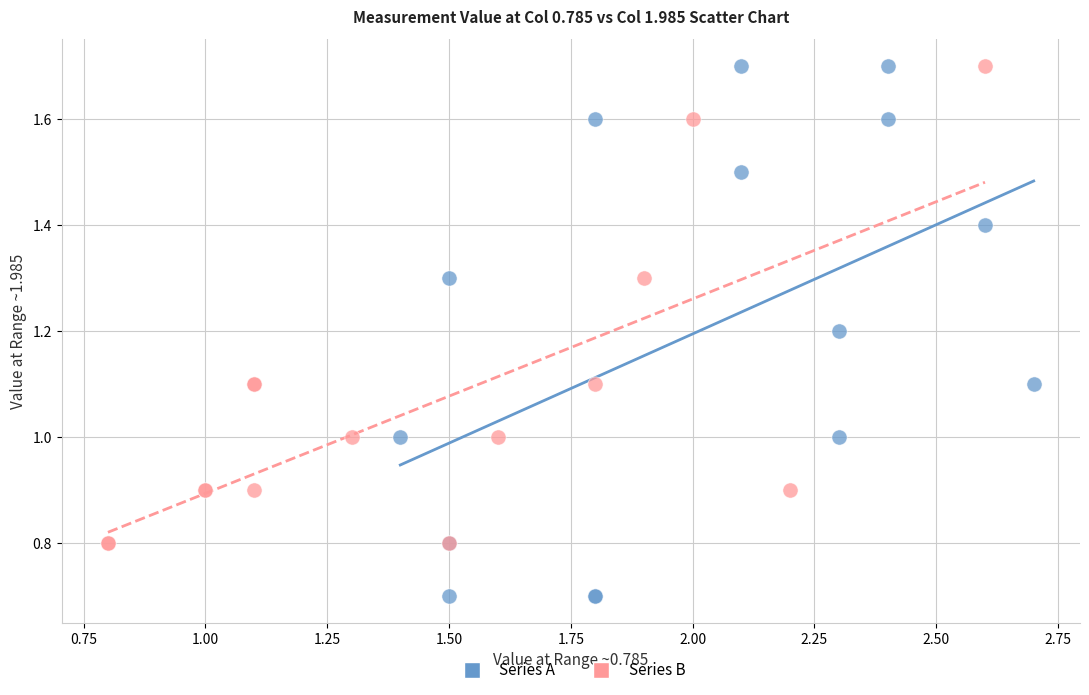

Which series has the largest Y range (max minus min)?

Series A